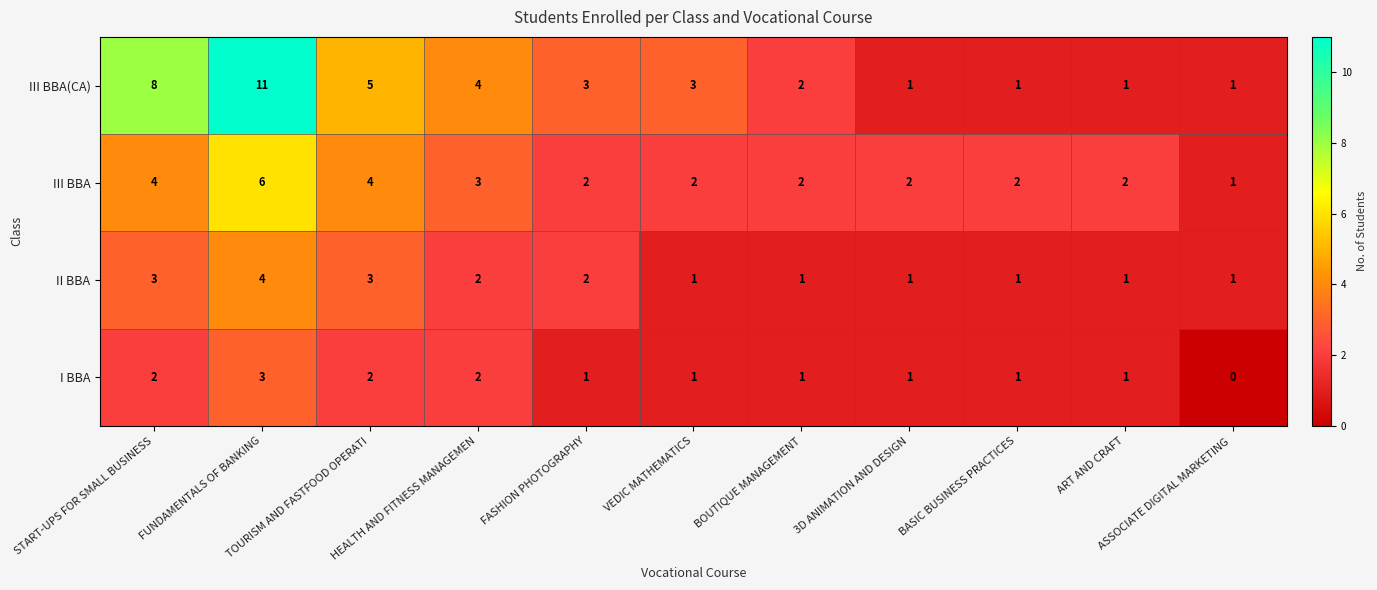

What is the sum of all III BBA(CA) values?

40